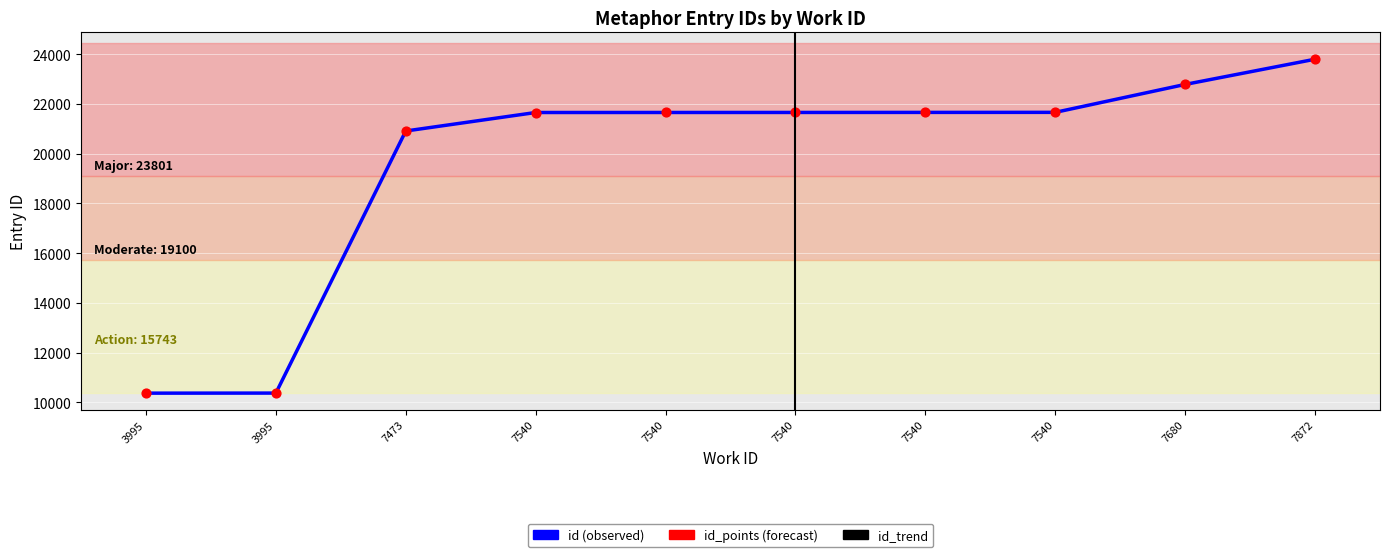

Does the chart have visible grid lines?

Yes